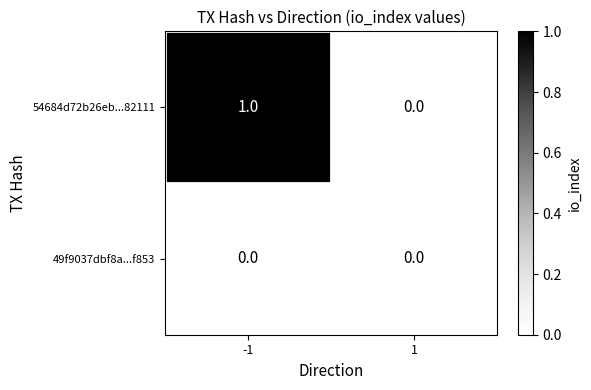

Which series has the largest total across all categories?

54684d72b26eb...82111